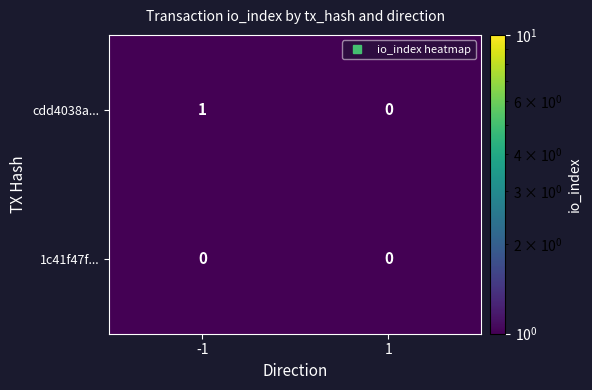

Between -1 and 1, which series saw the biggest shift?

cdd4038a...